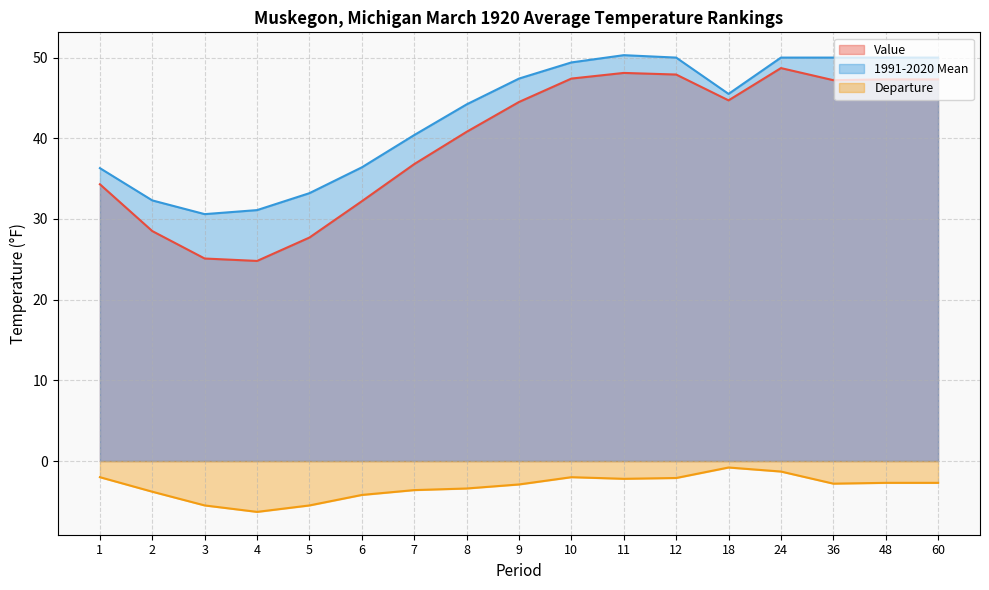

True or false: Value and Departure intersect in this chart.

False